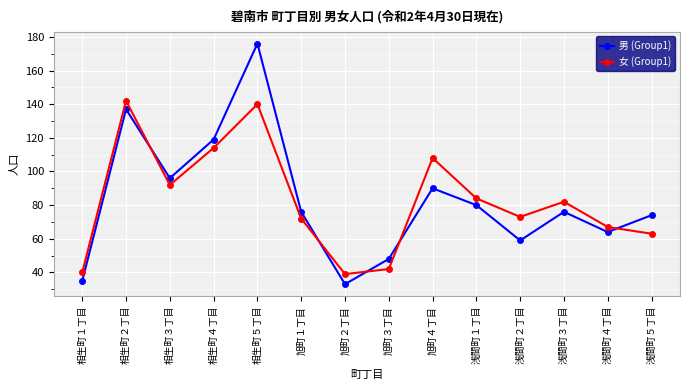

At which category is the sum across all series the highest?

相生町５丁目